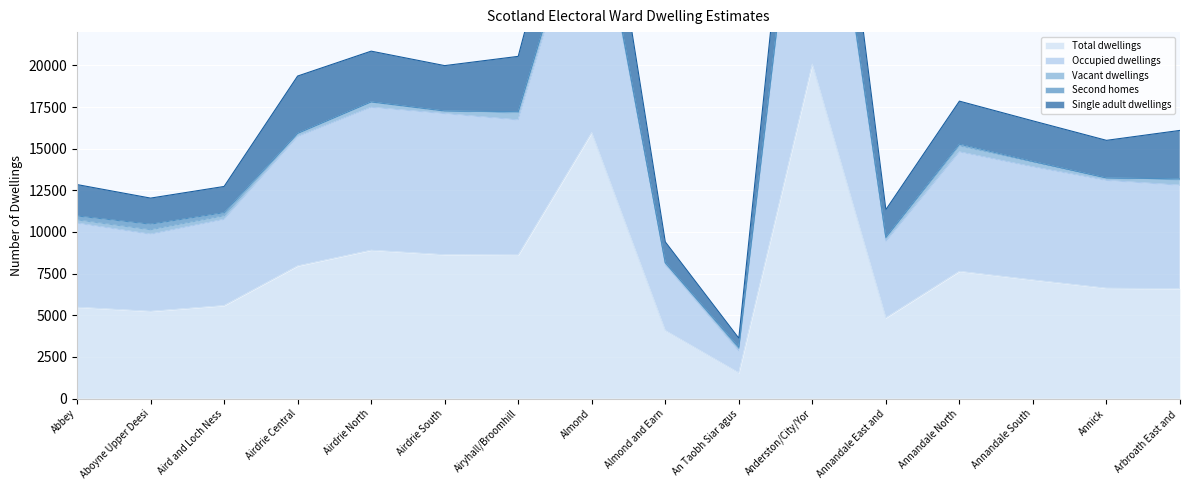

True or false: Single adult dwellings and Occupied dwellings intersect in this chart.

False